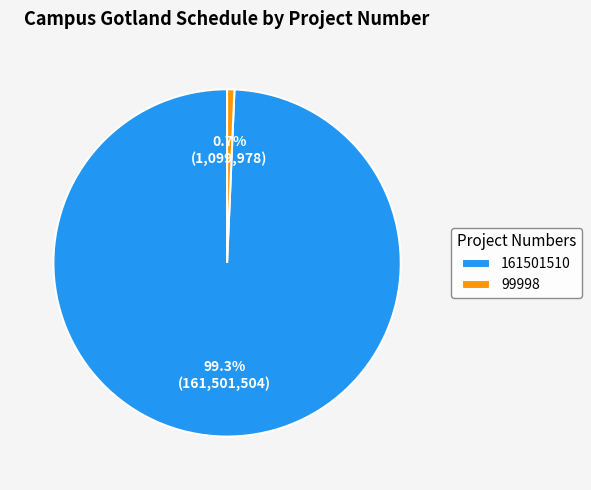

Which slice is the smallest?

99998